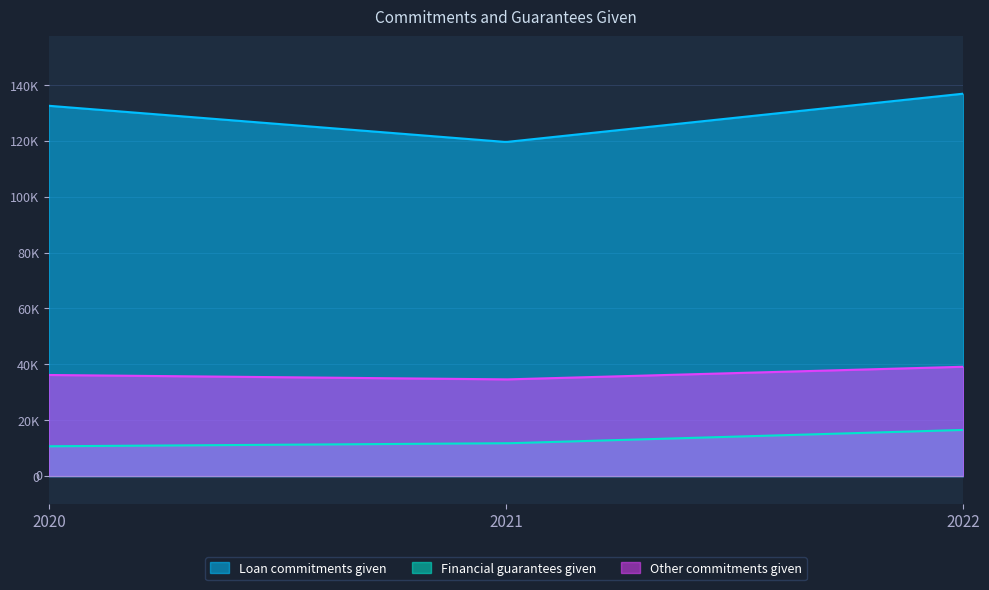

How many lines are shown in the chart?

3